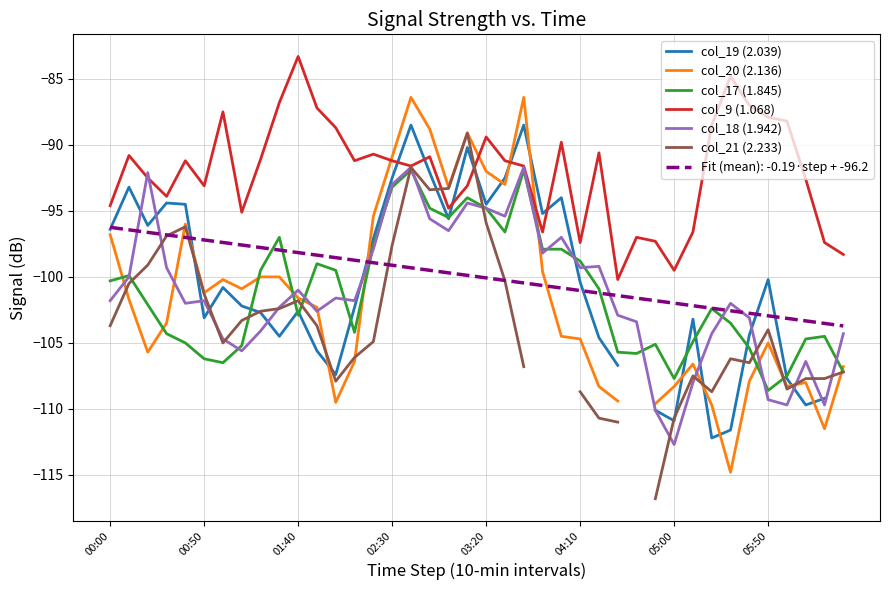

What is the minimum value for col_9 (1.068)?

-100.2